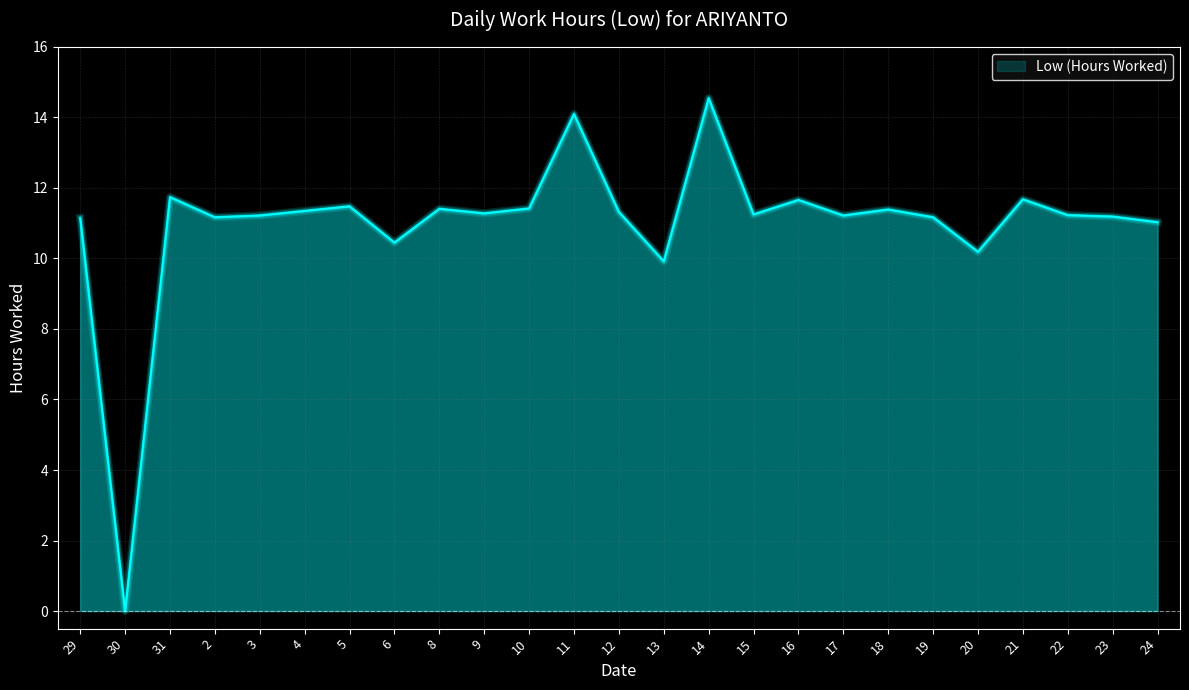

What is the sum of the values at 31 and 18?

23.1